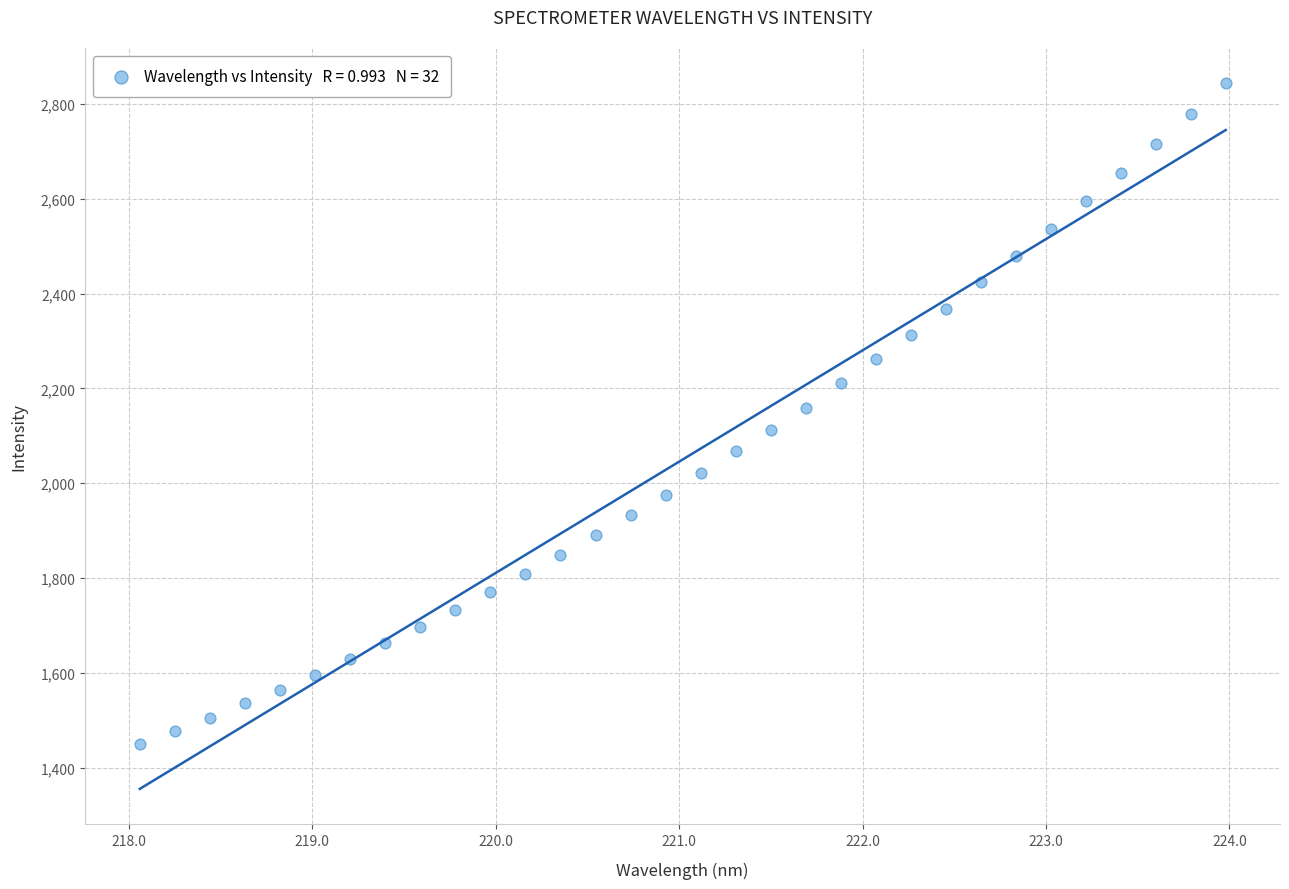

What is the range of Y values (max minus min)?

1394.1